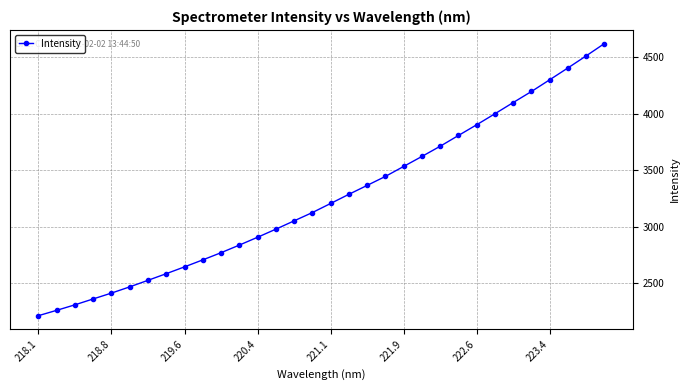

What is the smallest value displayed?

2212.0